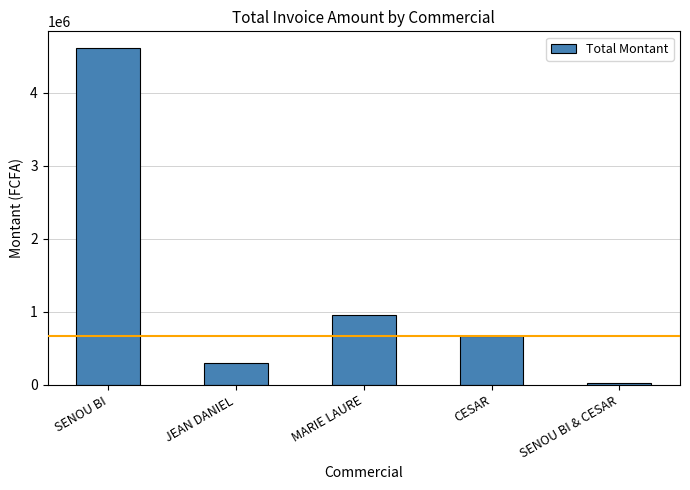

How many bars are there in total?

5